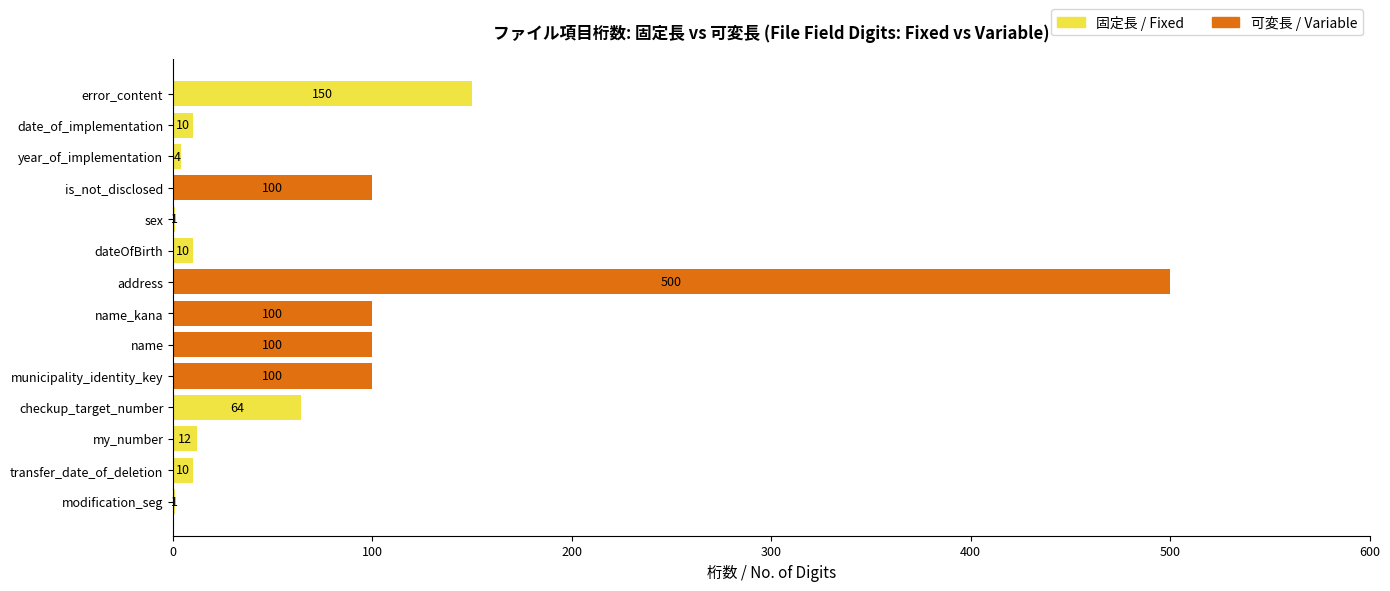

Is it true that 固定長 / Fixed equals 10 at dateOfBirth?

True